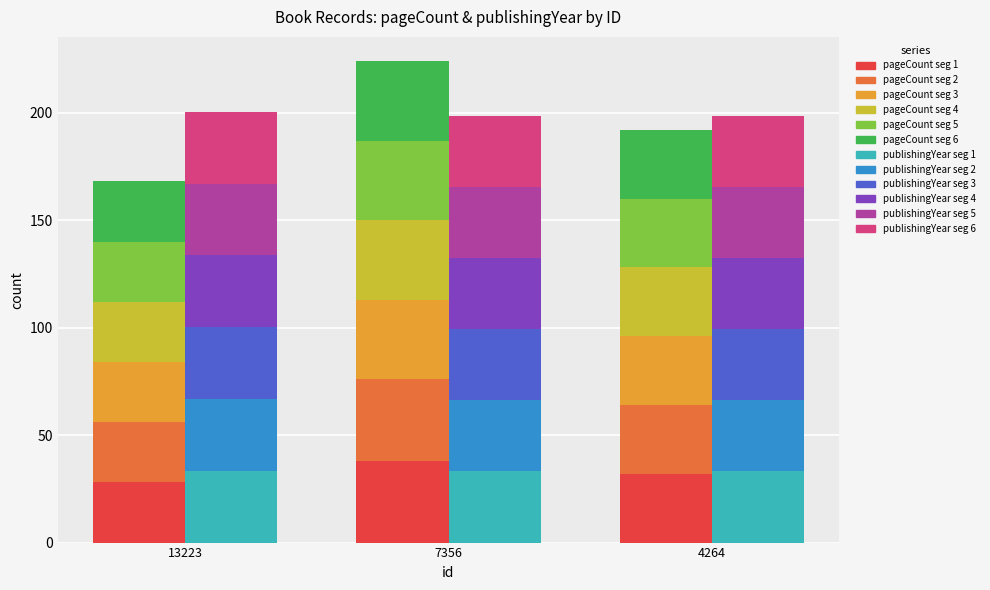

Is it true that pageCount_layer0 equals 28.0 at 13223?

True